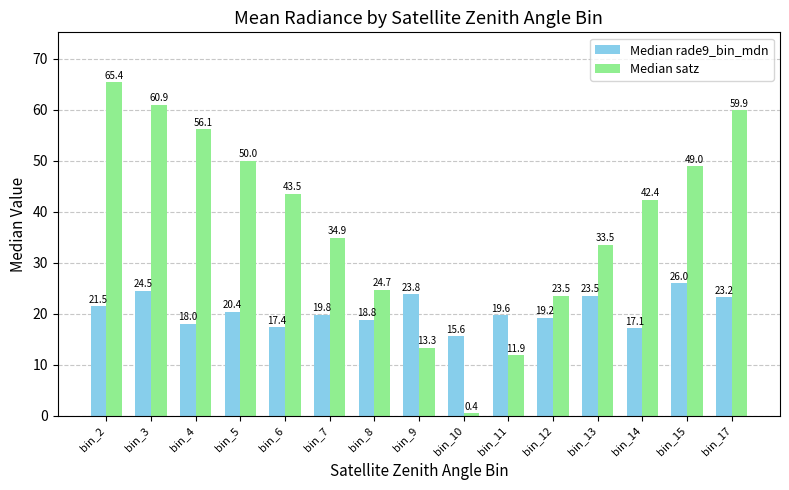

Is the value of Median satz at bin_6 greater than the value of Median rade9_bin_mdn at bin_15?

Yes